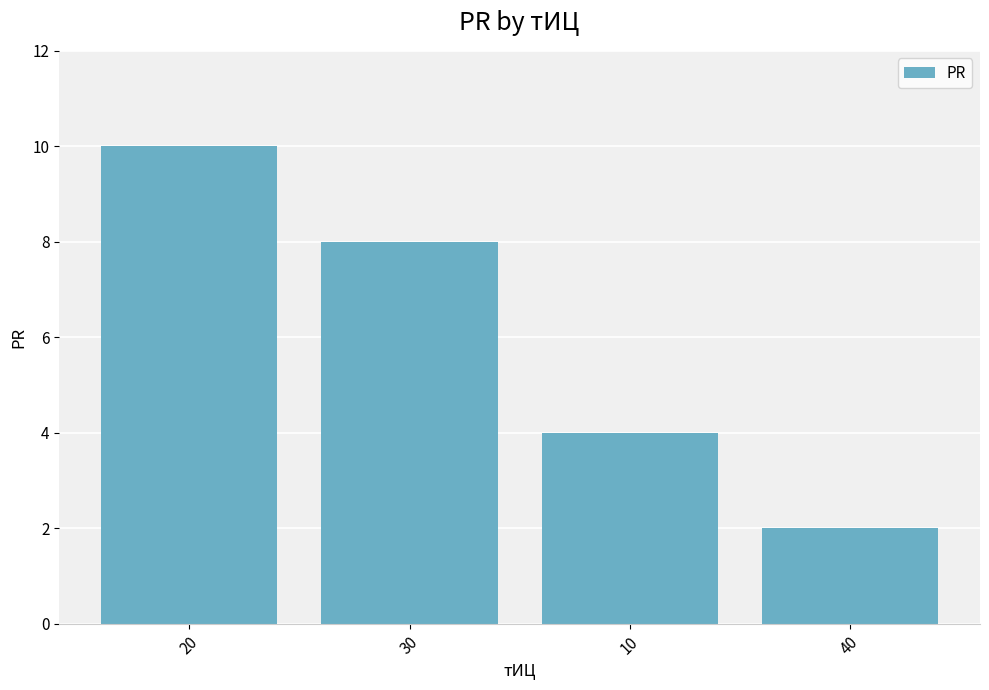

Rank the categories by value from highest to lowest.

20, 30, 10, 40